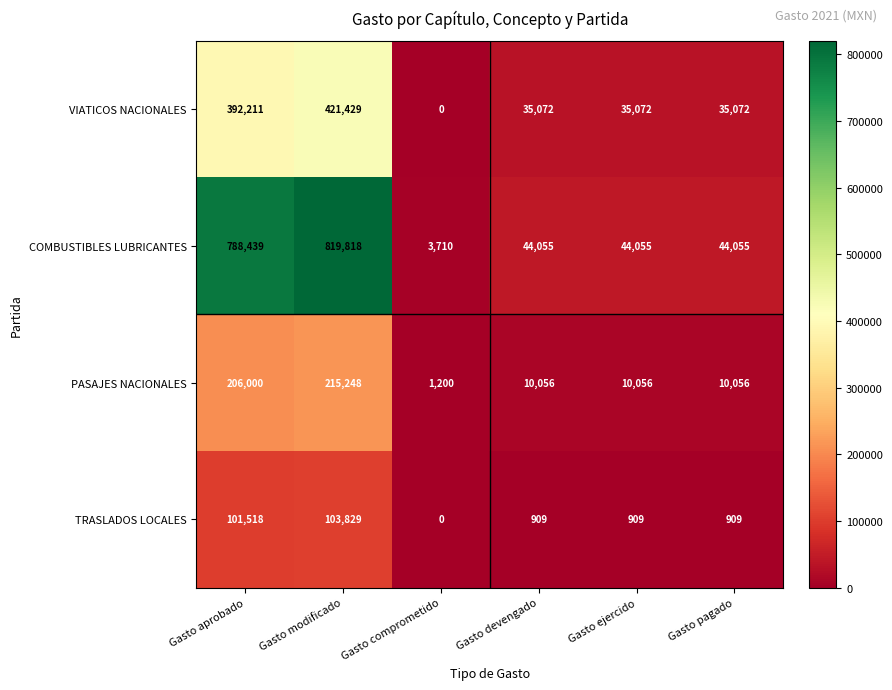

How many values in the TRASLADOS LOCALES series are below 909?

1